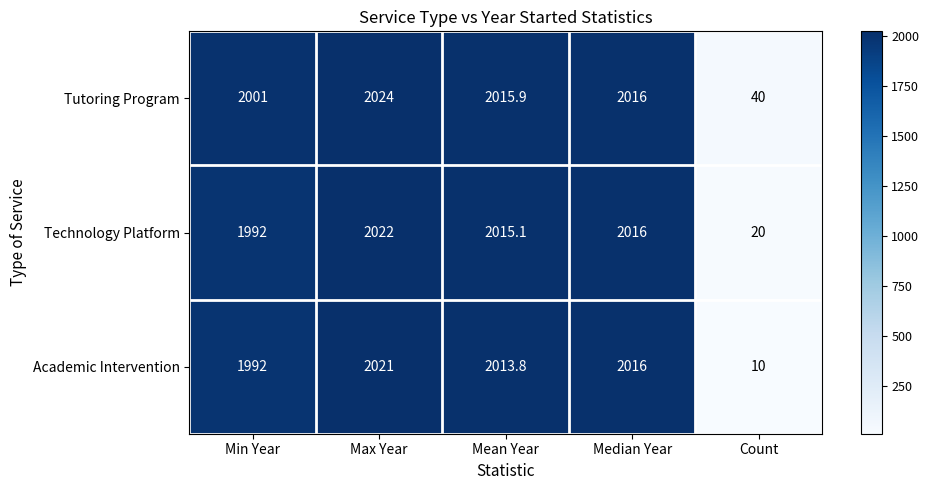

At which label does Tutoring Program reach its peak?

Max Year